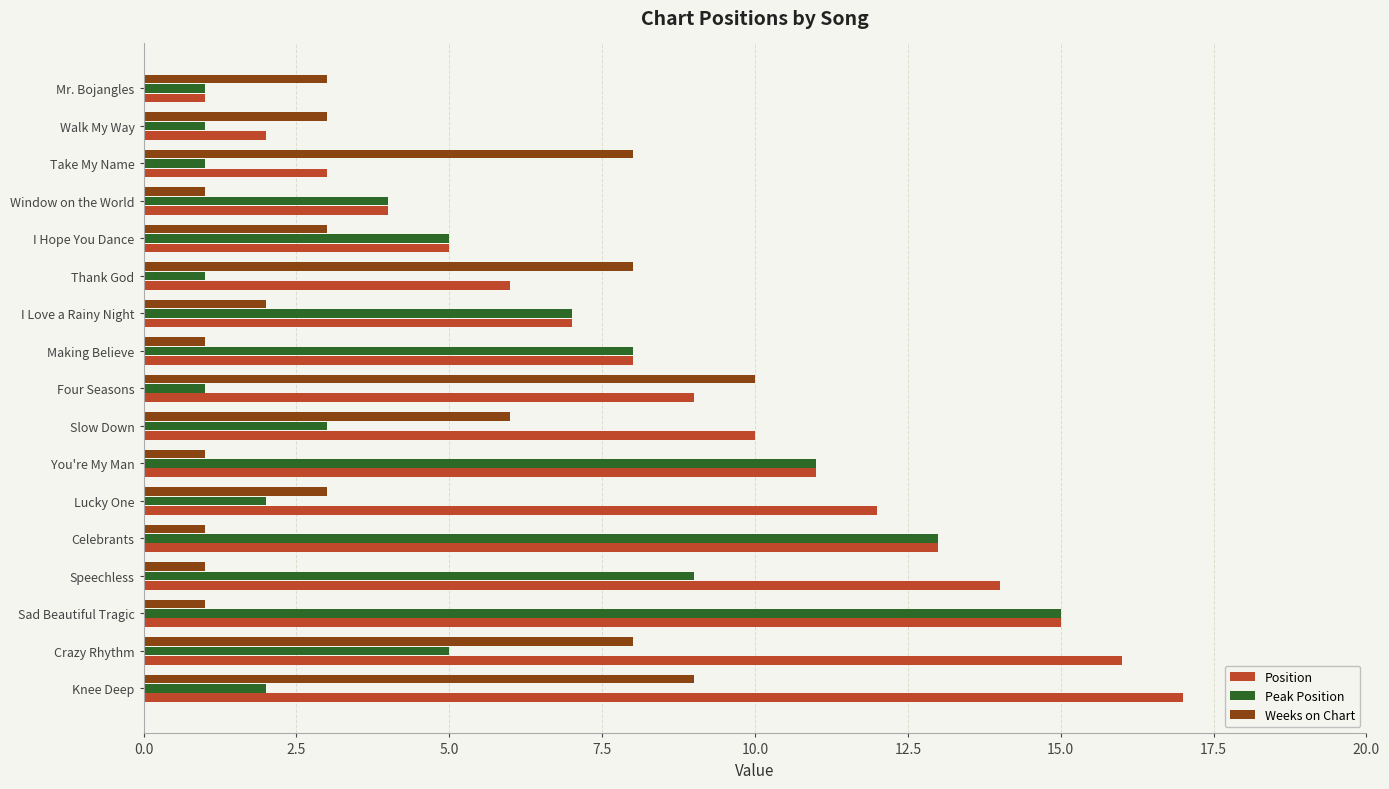

What value does the Position series have at Thank God?

6